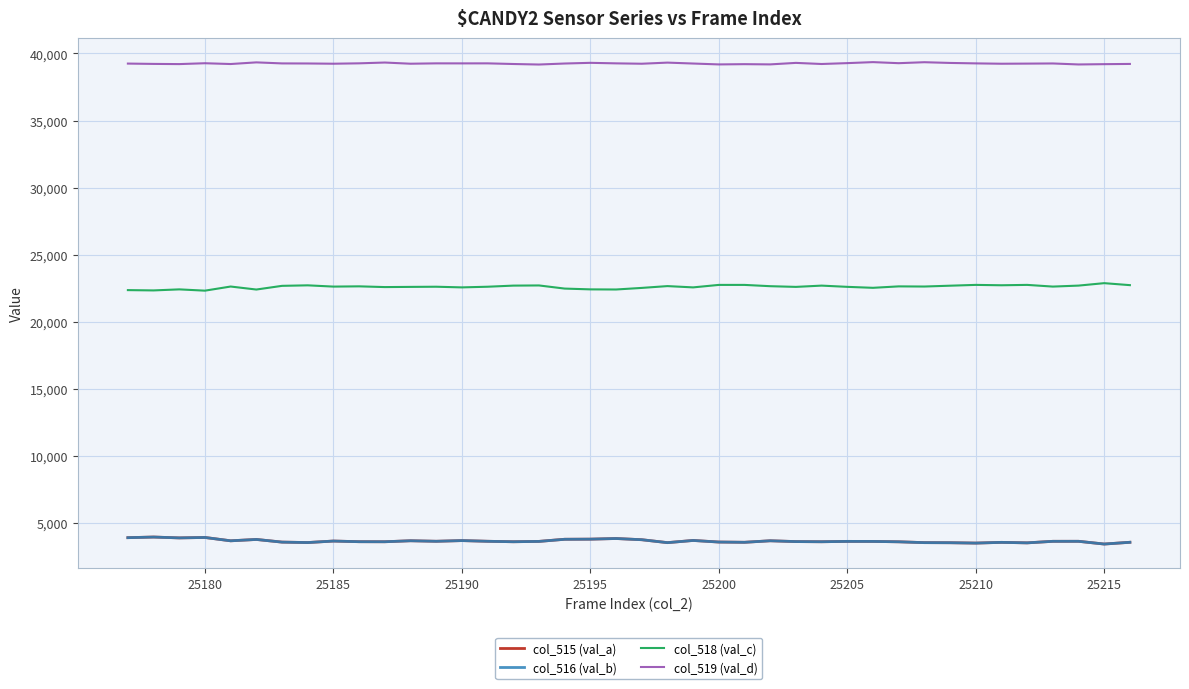

True or false: col_519 (val_d) and col_518 (val_c) intersect in this chart.

False